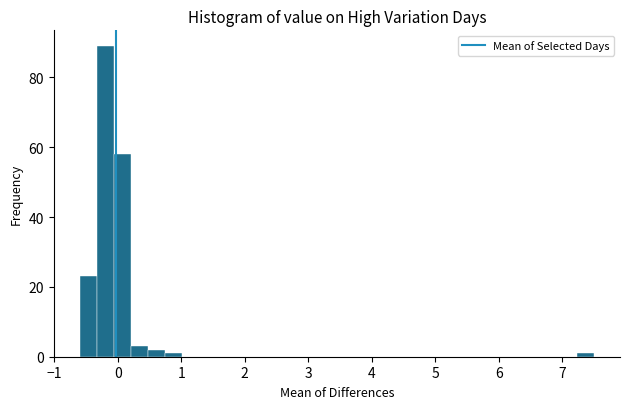

Read against the x-axis, roughly where is the centre of the tallest bar?

-0.2